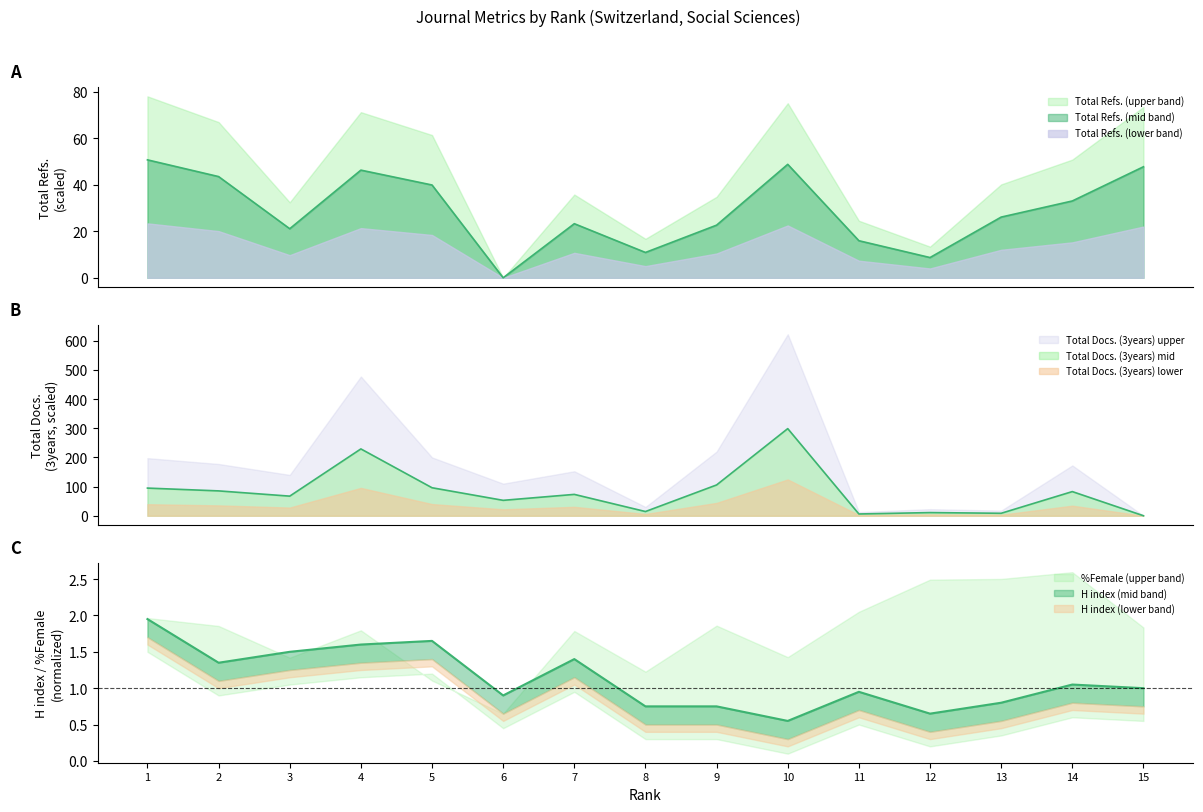

Count the number of categories in the chart.

15